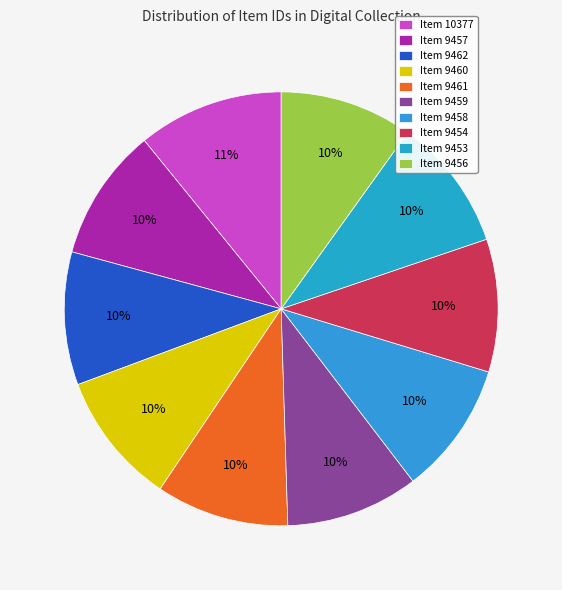

Is there a majority slice in this chart?

No